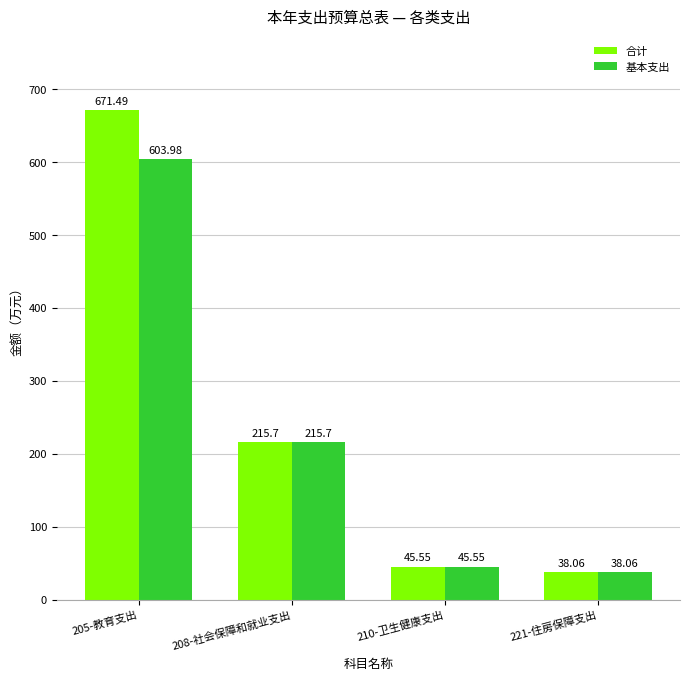

At which category does the chart reach its peak across all series?

205-教育支出